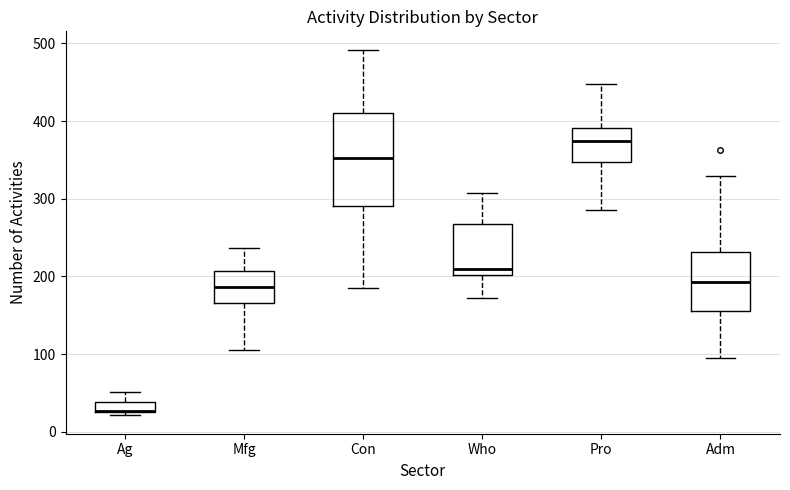

Comparing the boxes themselves (not the whiskers), which one is the tallest?

Con